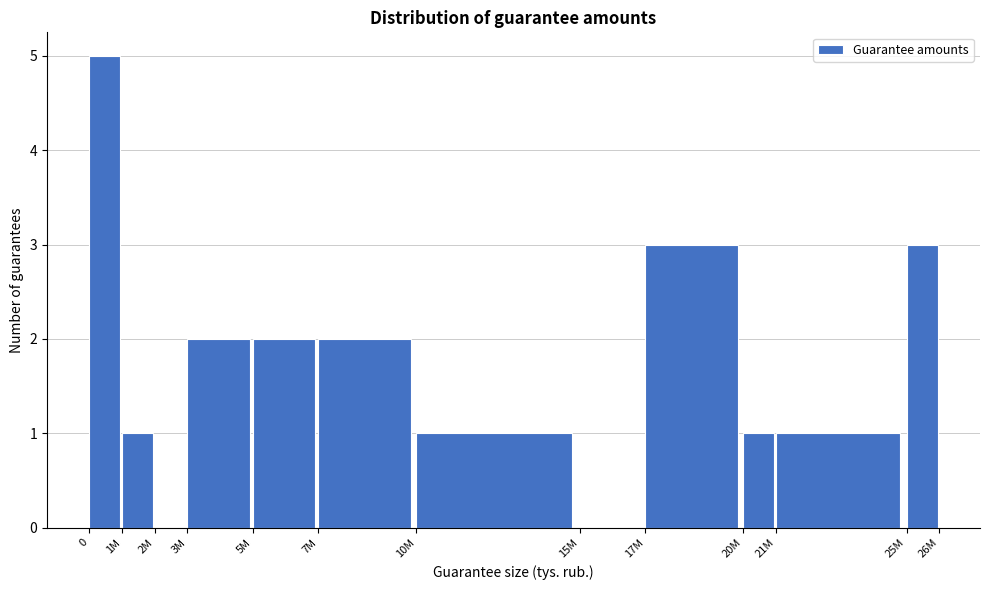

Reading right to left, extract all data points from this chart.

25M=3	21M=1	20M=1	17M=3	15M=0	10M=1	7M=2	5M=2	3M=2	2M=0	1M=1	0=5